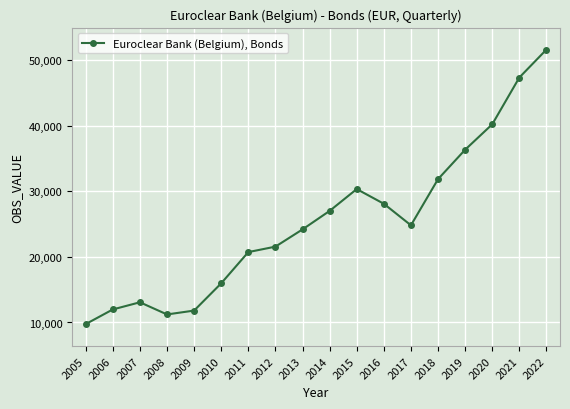

What is the approximate value at 2010?

15978